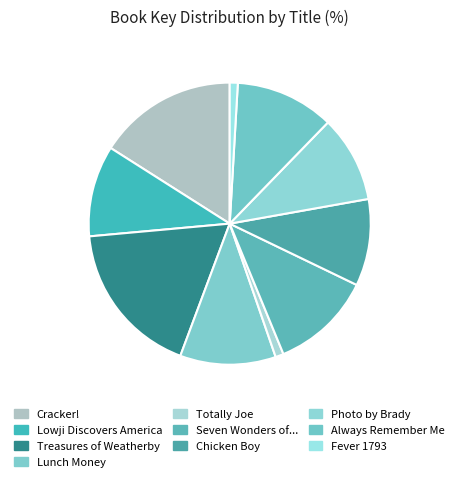

How many segments does this pie chart have?

10